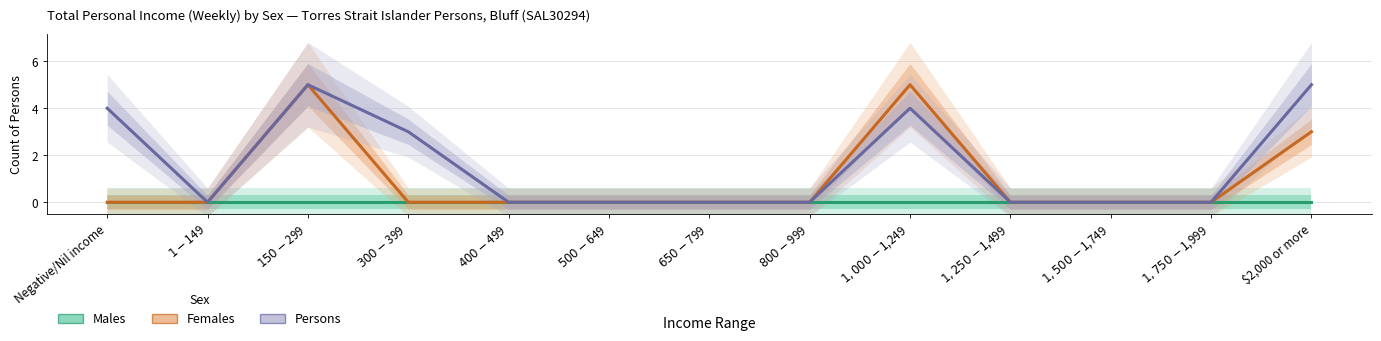

How many positive values does the Persons series have?

5